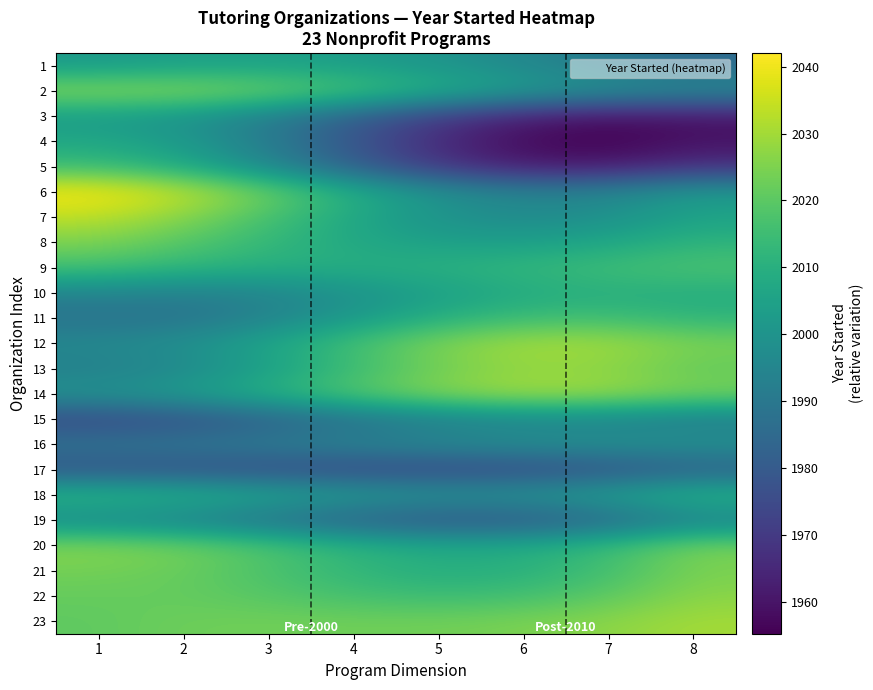

List the series in order of their peak value, highest first.

6, 7, 12, 14, 23, 2, 13, 22, 20, 8, 21, 9, 11, 5, 18, 10, 4, 1, 3, 16, 19, 15, 17